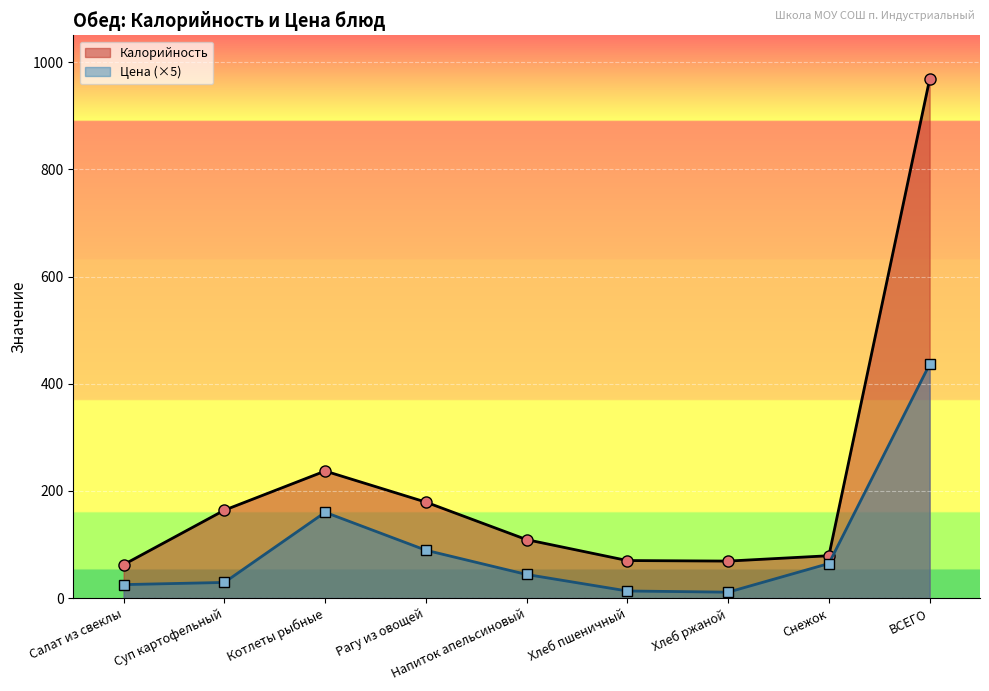

At which category does the chart reach its minimum across all series?

Хлеб ржаной